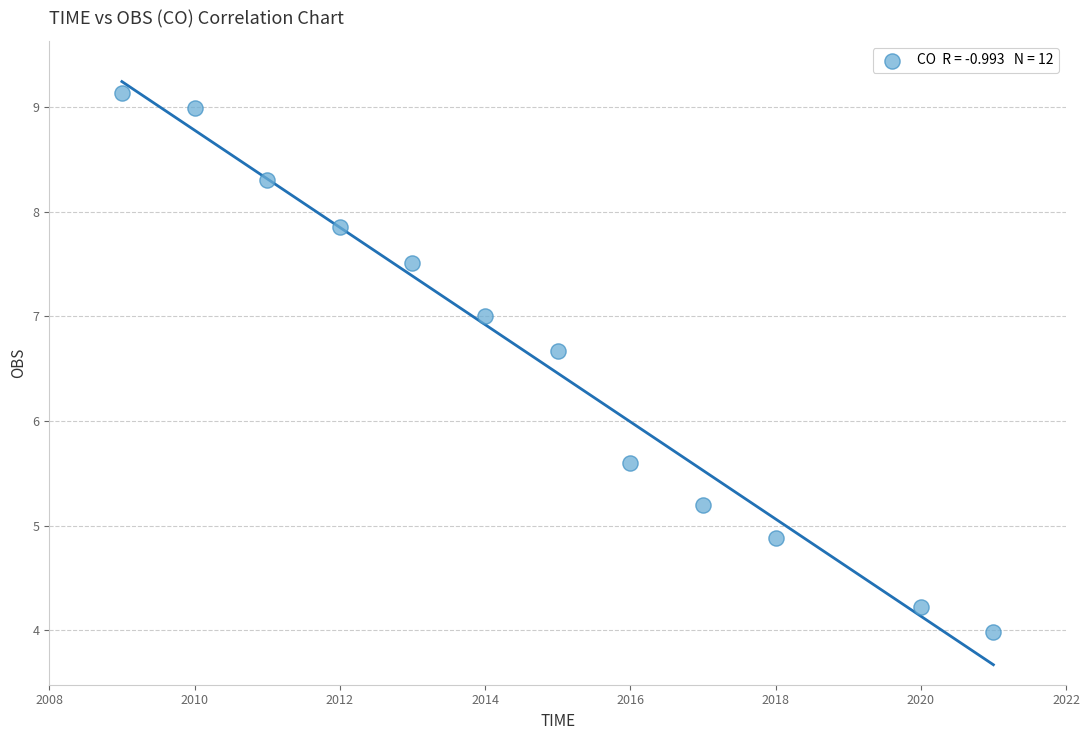

What Y value in the scatter plot is closest to 6?

5.6